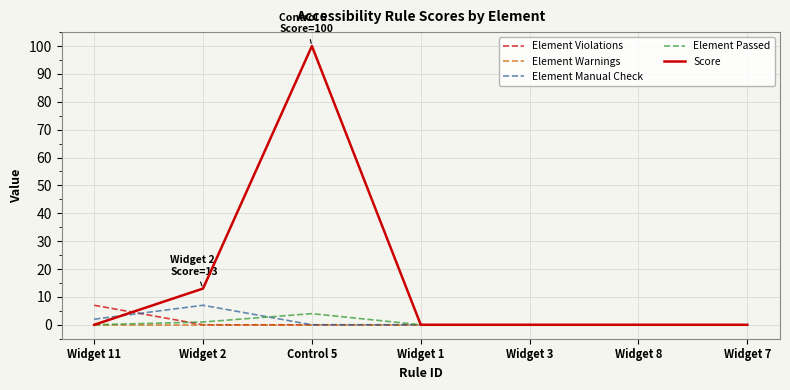

The value of Score at Control 5 is 138. True or false?

False